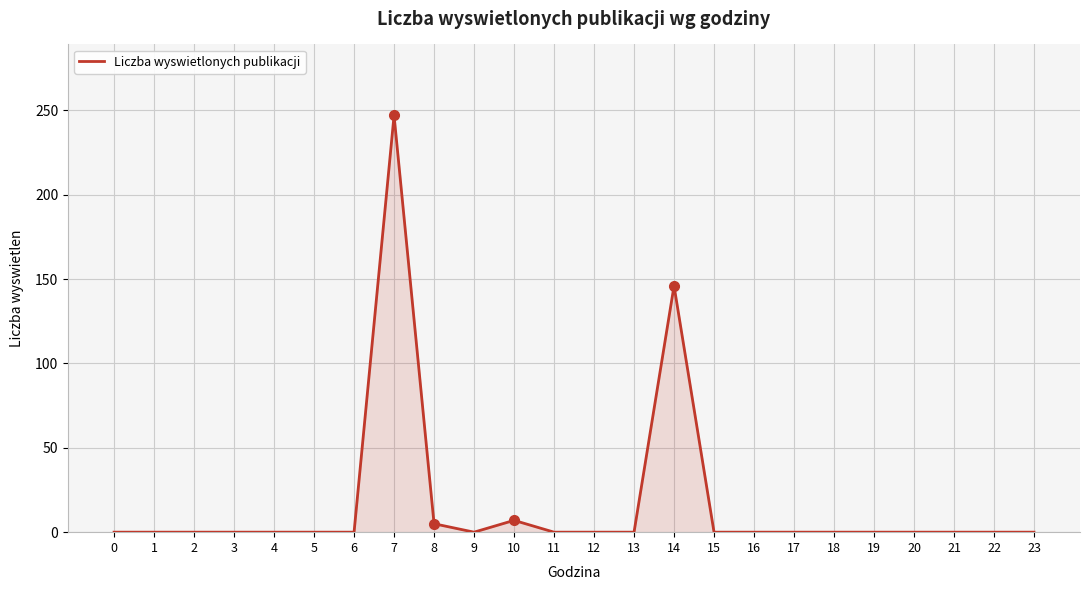

Is it true that the value at 7 is 393?

False